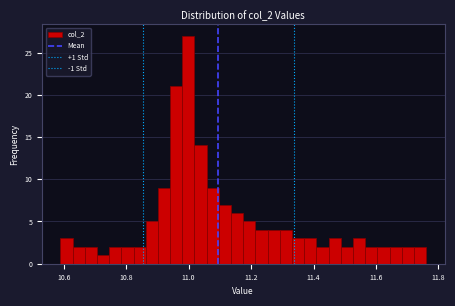

Around what value on the x-axis is the tallest bar? Give the approximate position of its centre, as read against the axis.

11.00